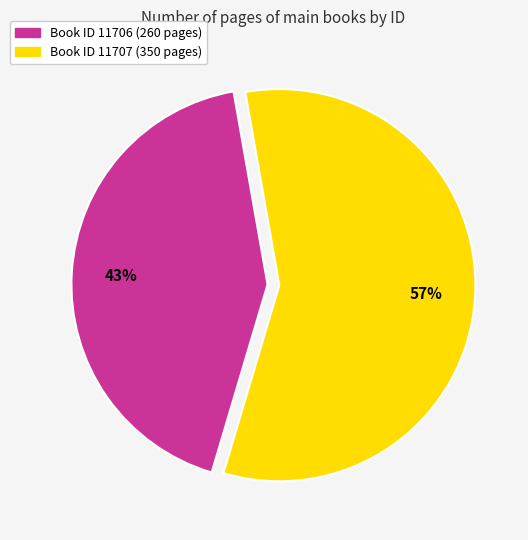

Combined, do Book ID 11707 (350 pages) and Book ID 11706 (260 pages) account for over 50%?

Yes